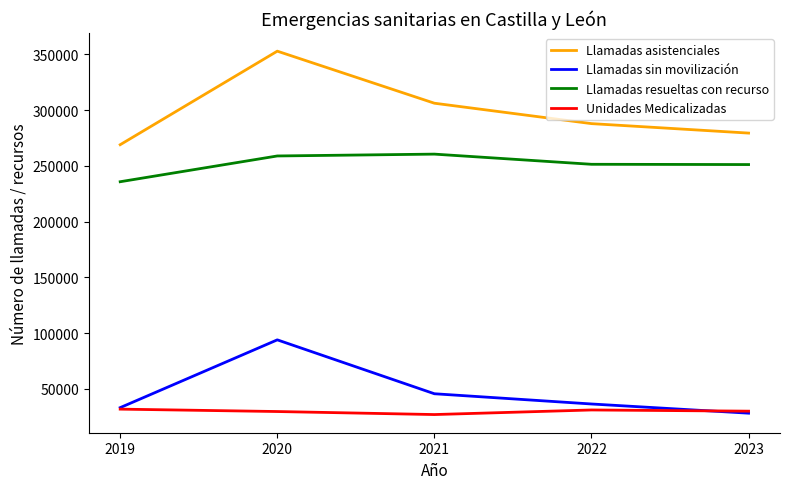

What is the maximum value for Llamadas asistenciales?

352758